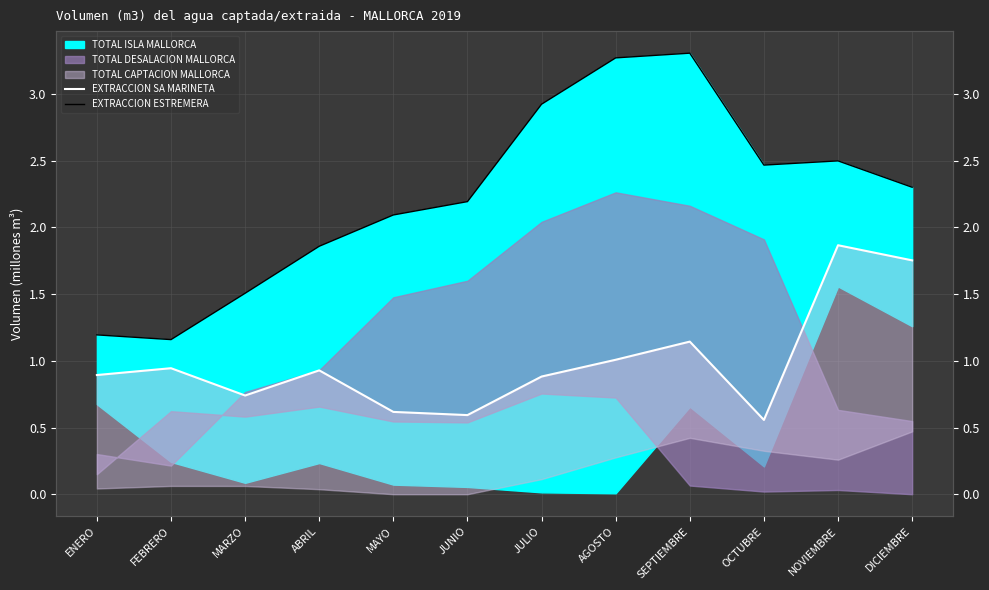

Rank the categories by EXTRACCION ESTREMERA value from lowest to highest.

FEBRERO, ENERO, MARZO, ABRIL, MAYO, JUNIO, DICIEMBRE, OCTUBRE, NOVIEMBRE, JULIO, AGOSTO, SEPTIEMBRE